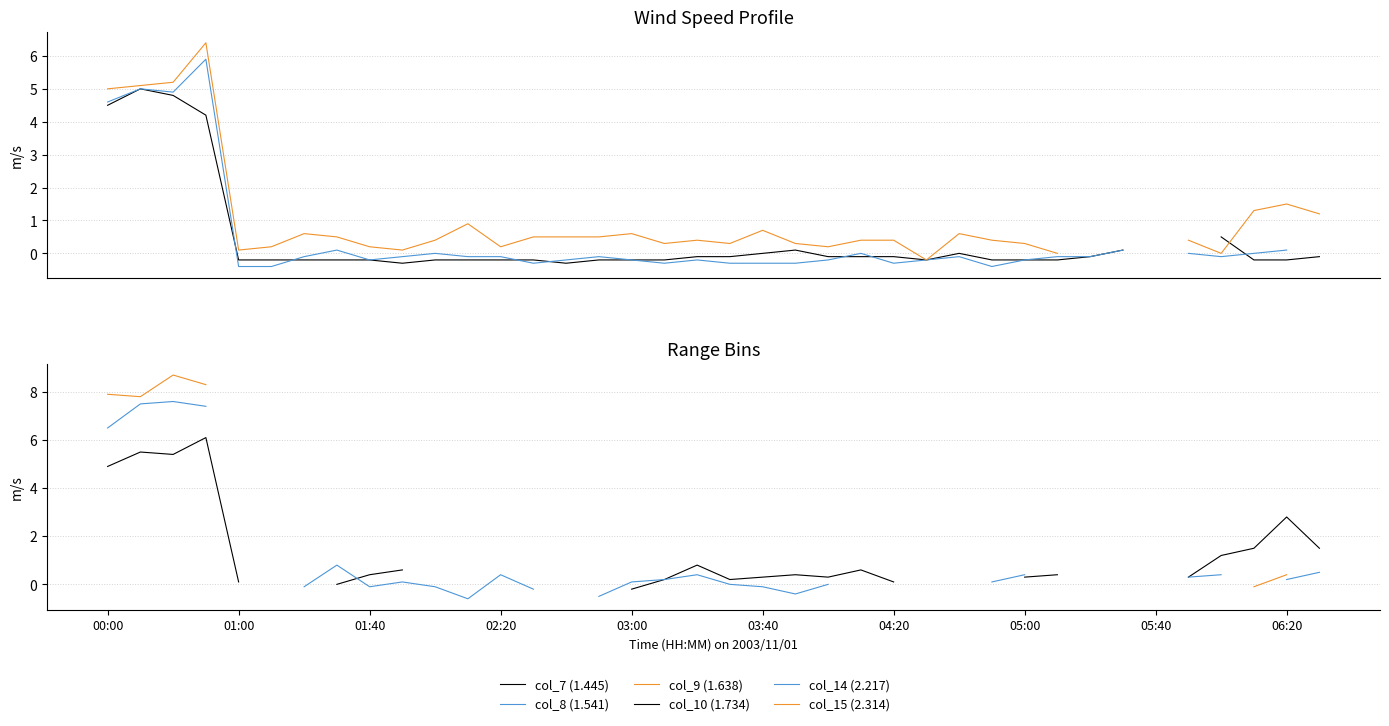

How many lines are shown in the chart?

6